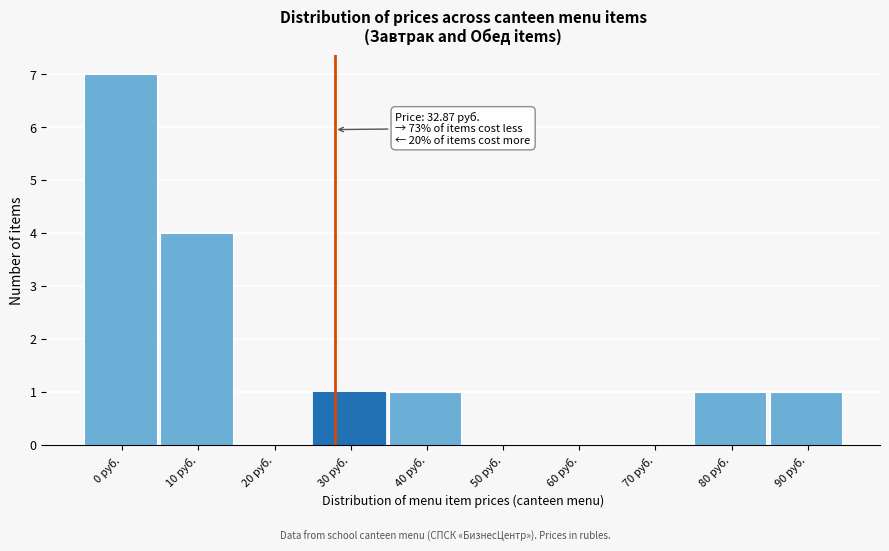

Reading left to right, extract all data points from this chart.

0 руб.=7	10 руб.=4	20 руб.=0	30 руб.=1	40 руб.=1	50 руб.=0	60 руб.=0	70 руб.=0	80 руб.=1	90 руб.=1